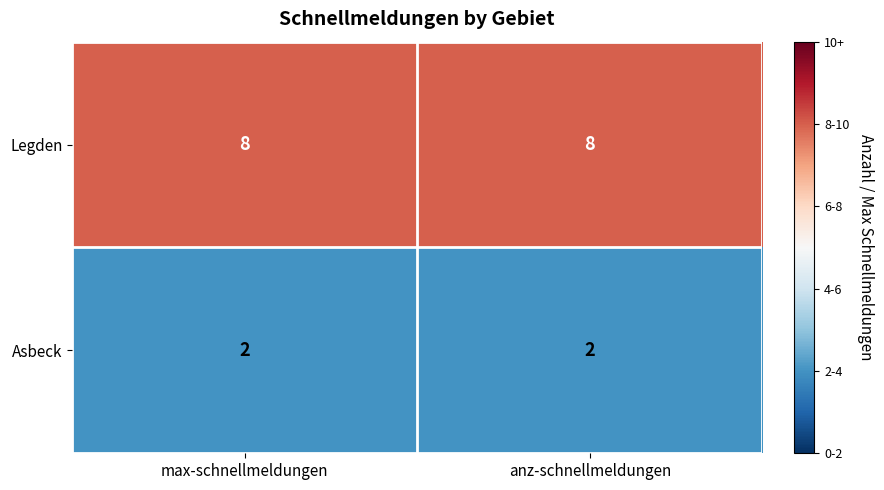

The Legden series shows 6 at max-schnellmeldungen. True or false?

False